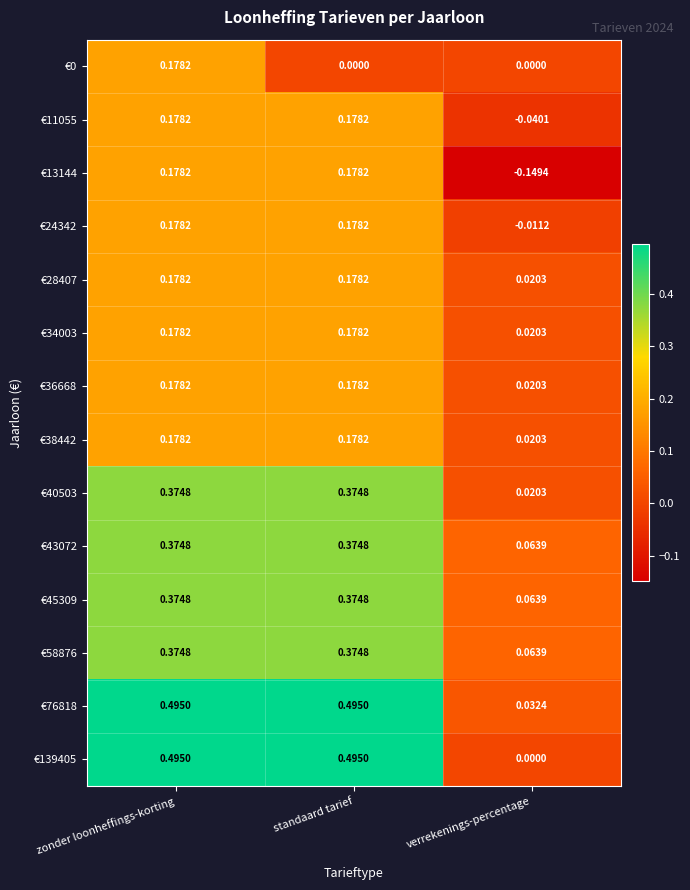

At which category is the sum across all series the highest?

zonder loonheffings-korting